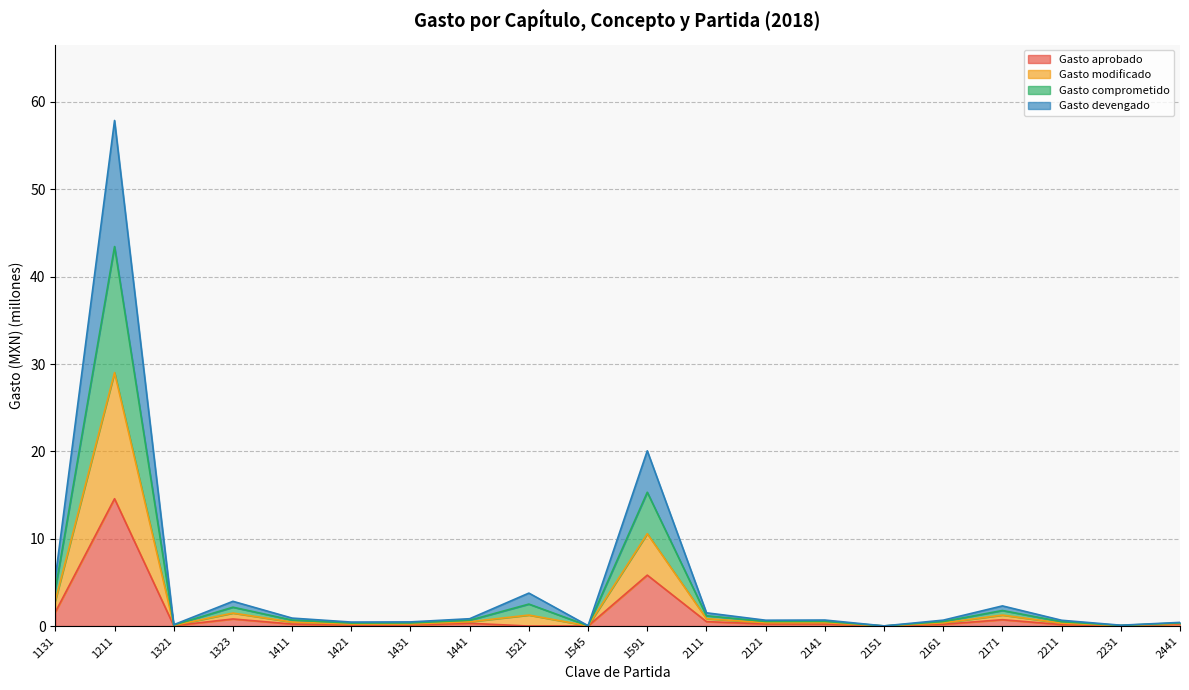

Rank the categories by Gasto modificado value from highest to lowest.

1211, 1591, 1131, 1521, 1323, 2171, 2111, 1411, 1441, 2141, 2161, 2121, 2211, 1431, 1421, 2441, 1321, 2231, 1545, 2151